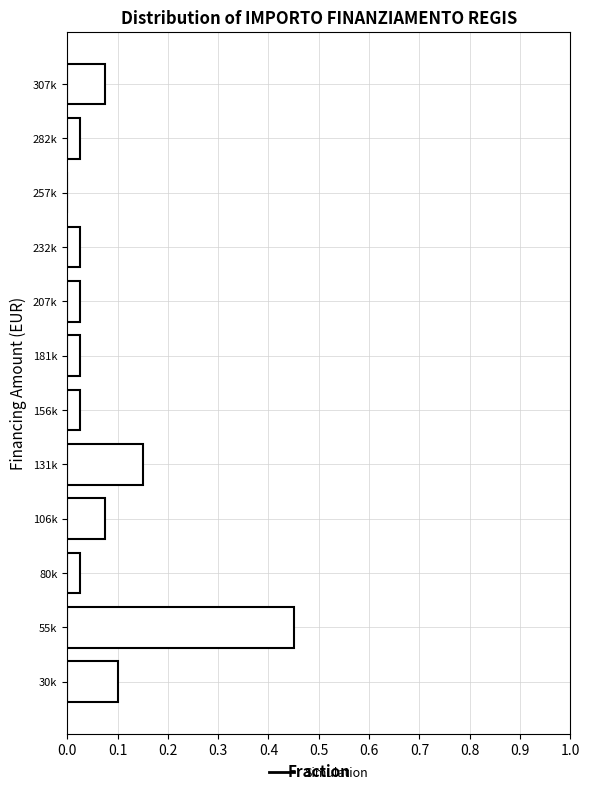

Which label corresponds to the largest value in the chart?

55k